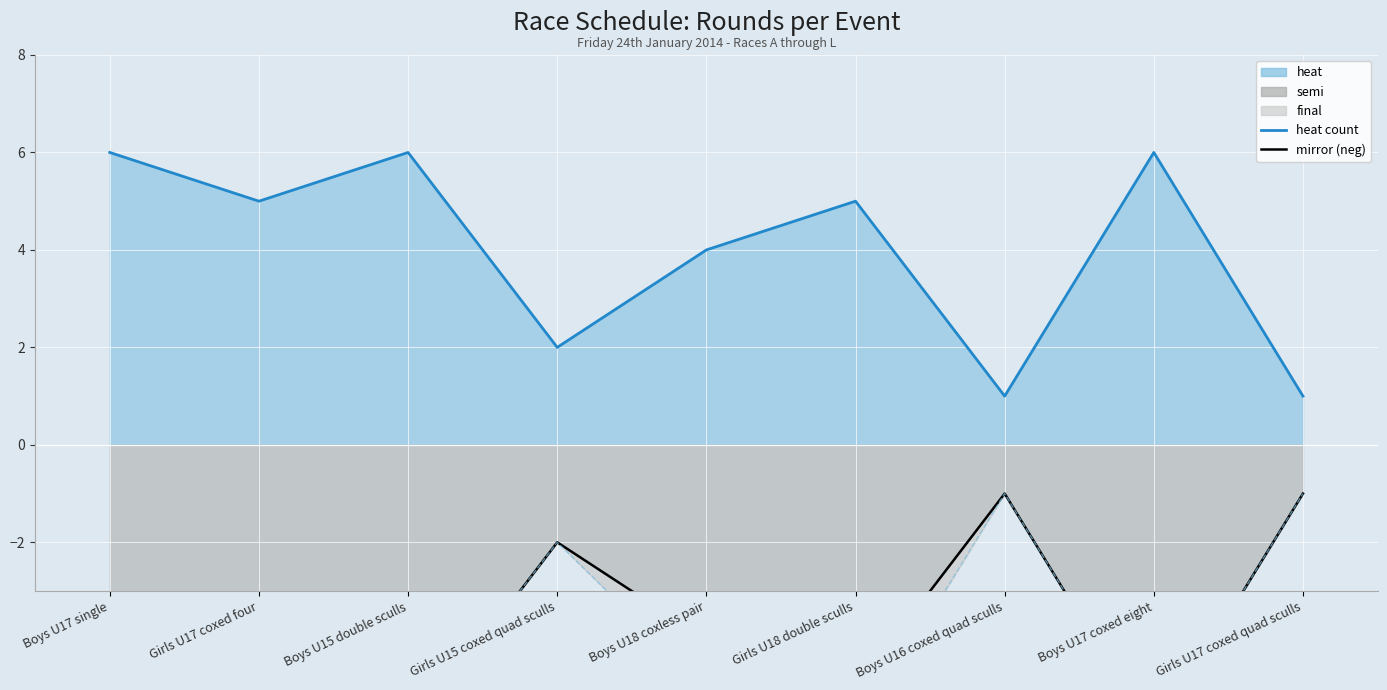

Count the number of categories in the chart.

9